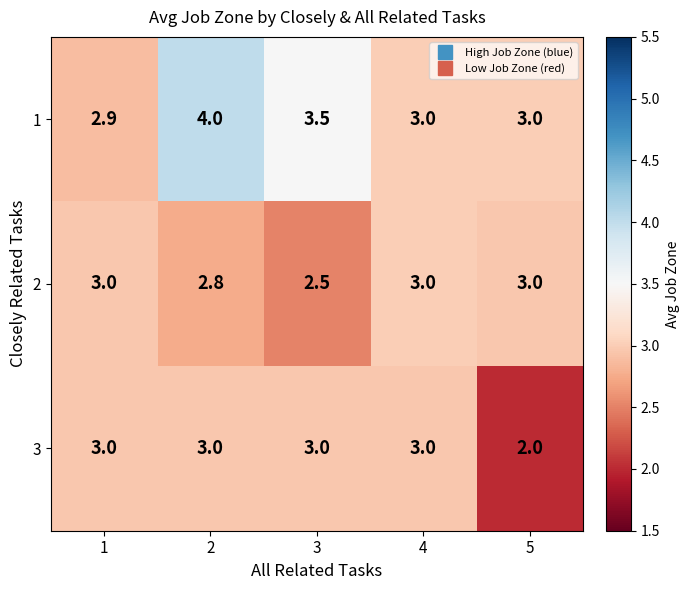

Which category has the lowest value in the 2 series?

3